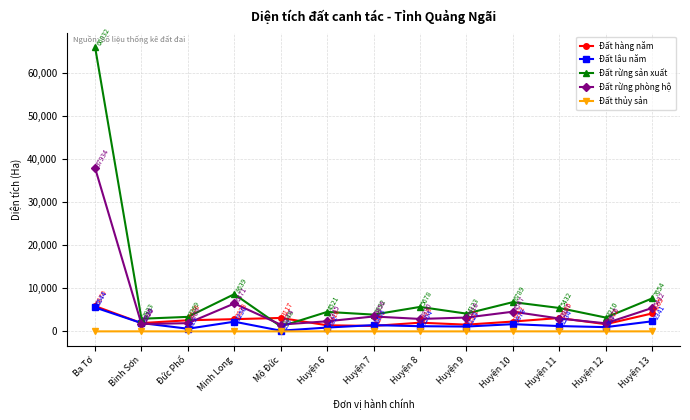

At which label does Đất thủy sản first exceed 5?

Bình Sơn